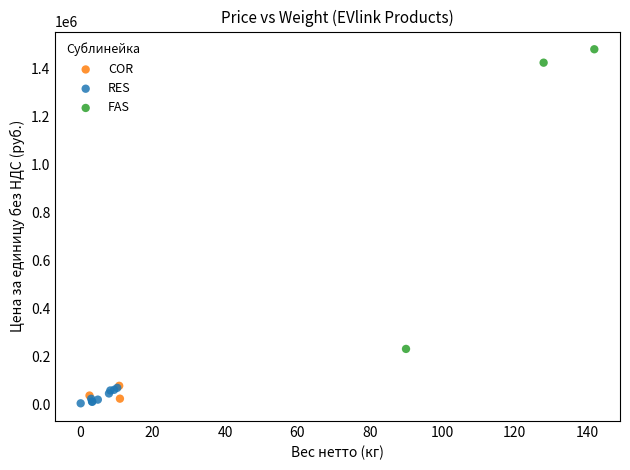

Which series has the widest spread of Y values?

FAS